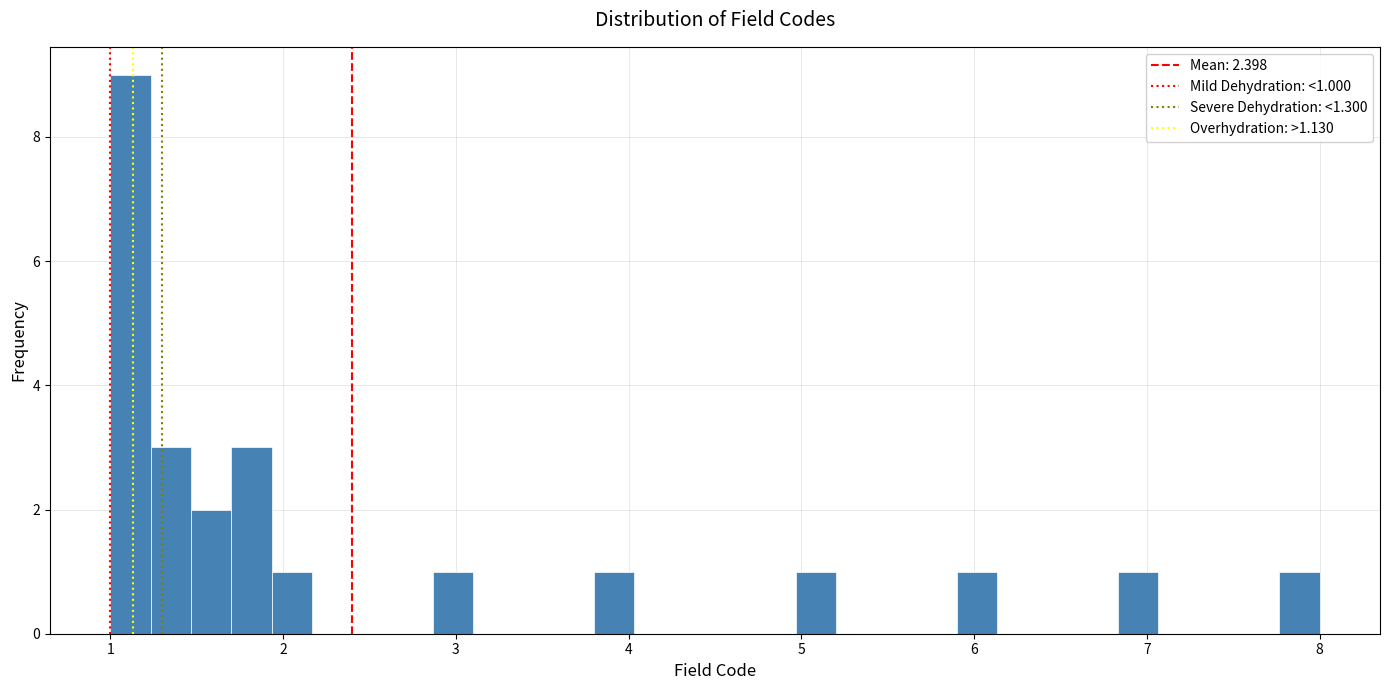

Read against the x-axis, roughly where is the centre of the tallest bar?

1.1